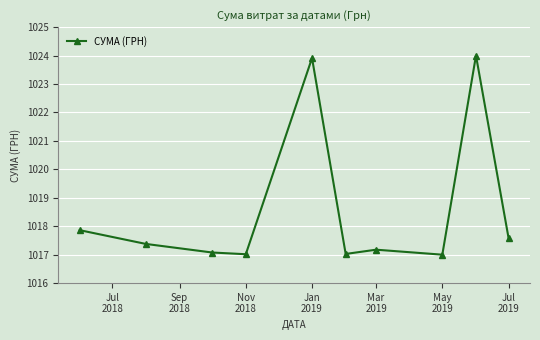

What is the greatest value displayed?

1024.0